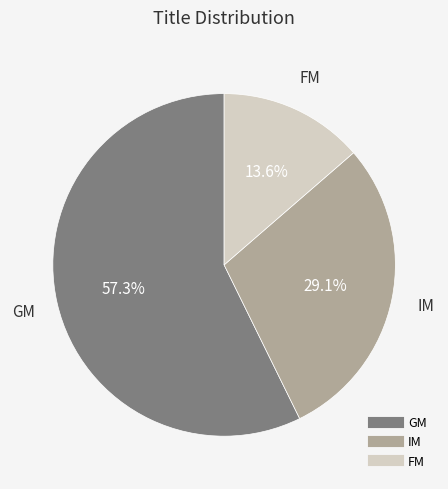

To the nearest percent, what percentage of the pie is FM?

14%